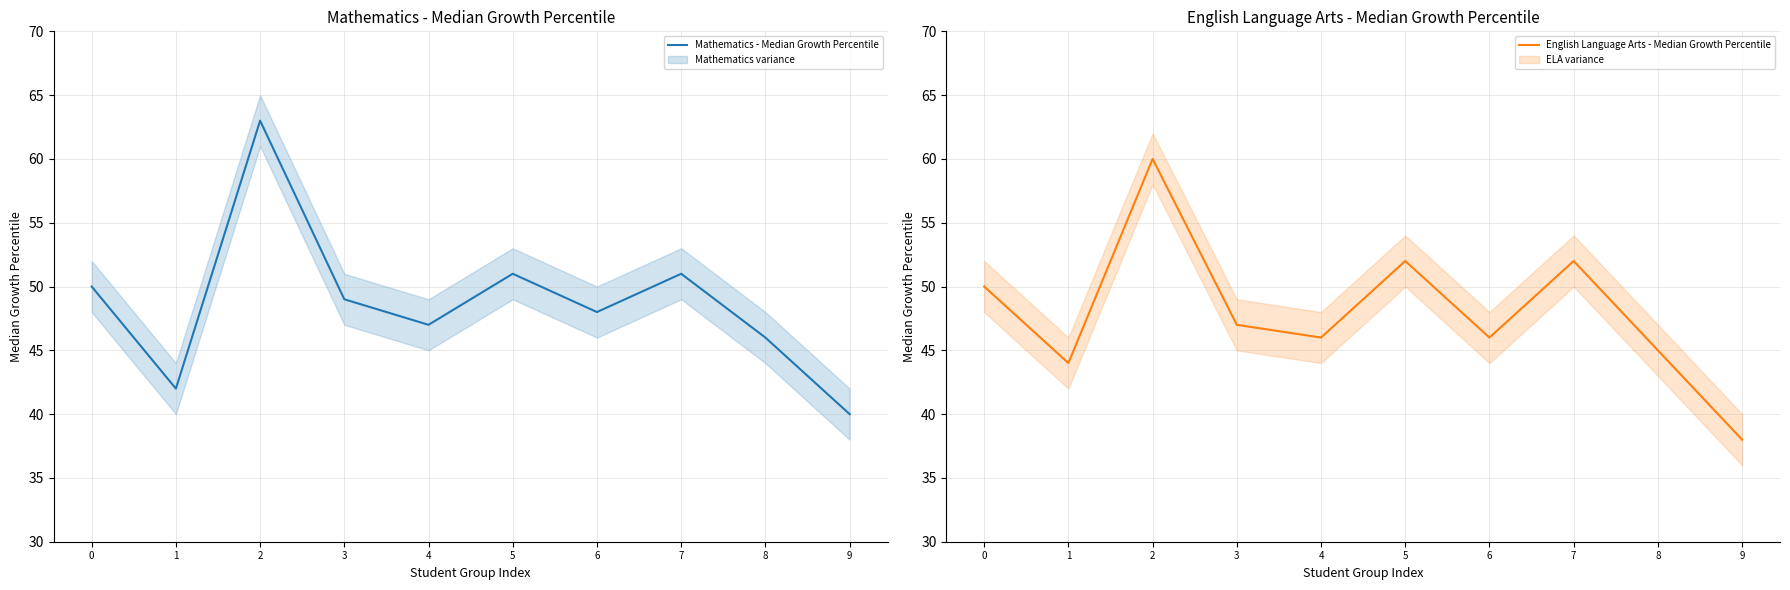

How many interior local valleys does the English Language Arts - Median Growth Percentile series have?

3